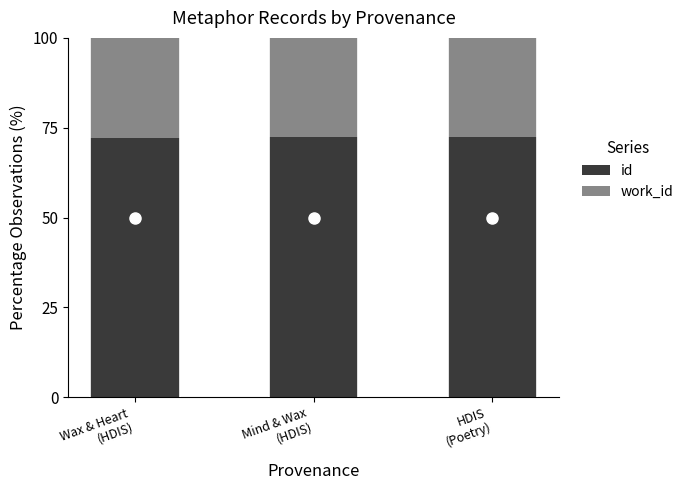

What is the lowest value of the id series?

72.2